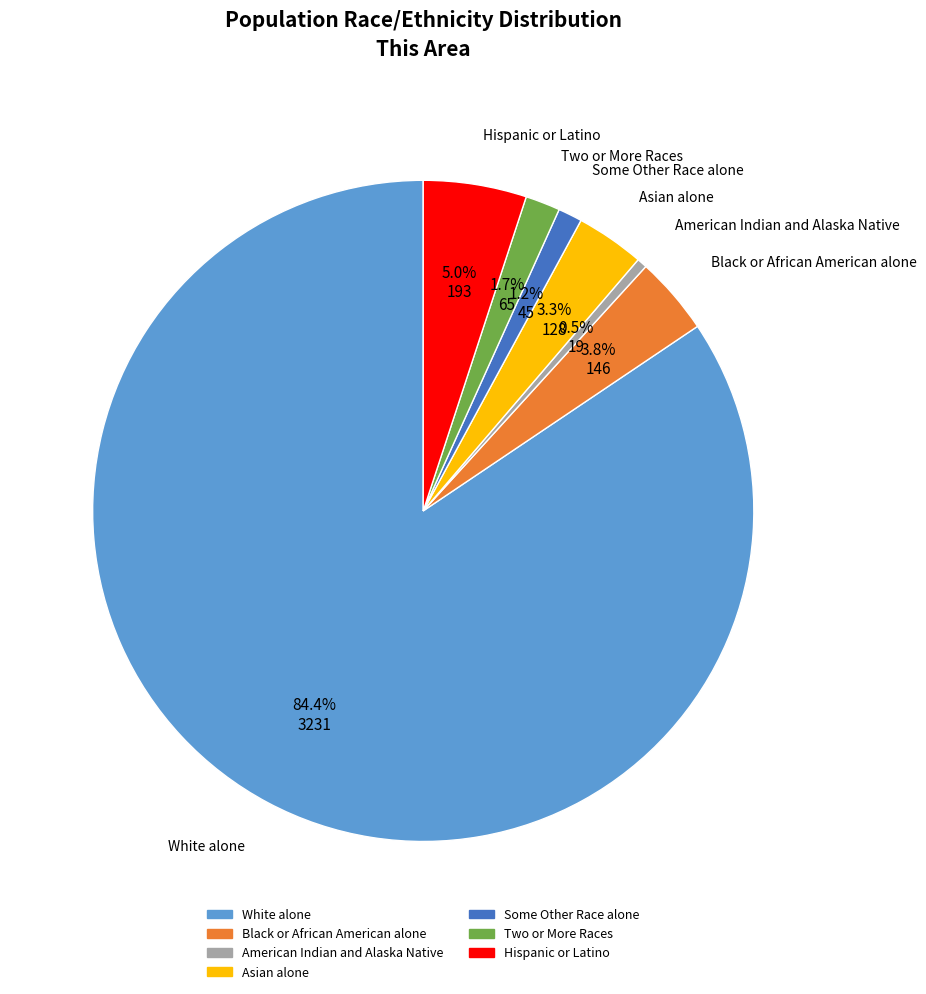

Does Black or African American alone account for over 50% of the chart?

No